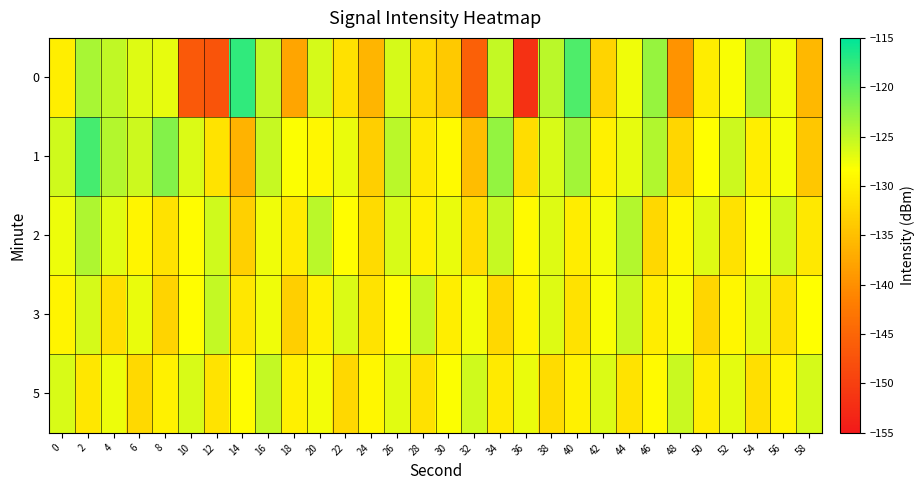

Between 4 and 46, which series saw the biggest shift?

2